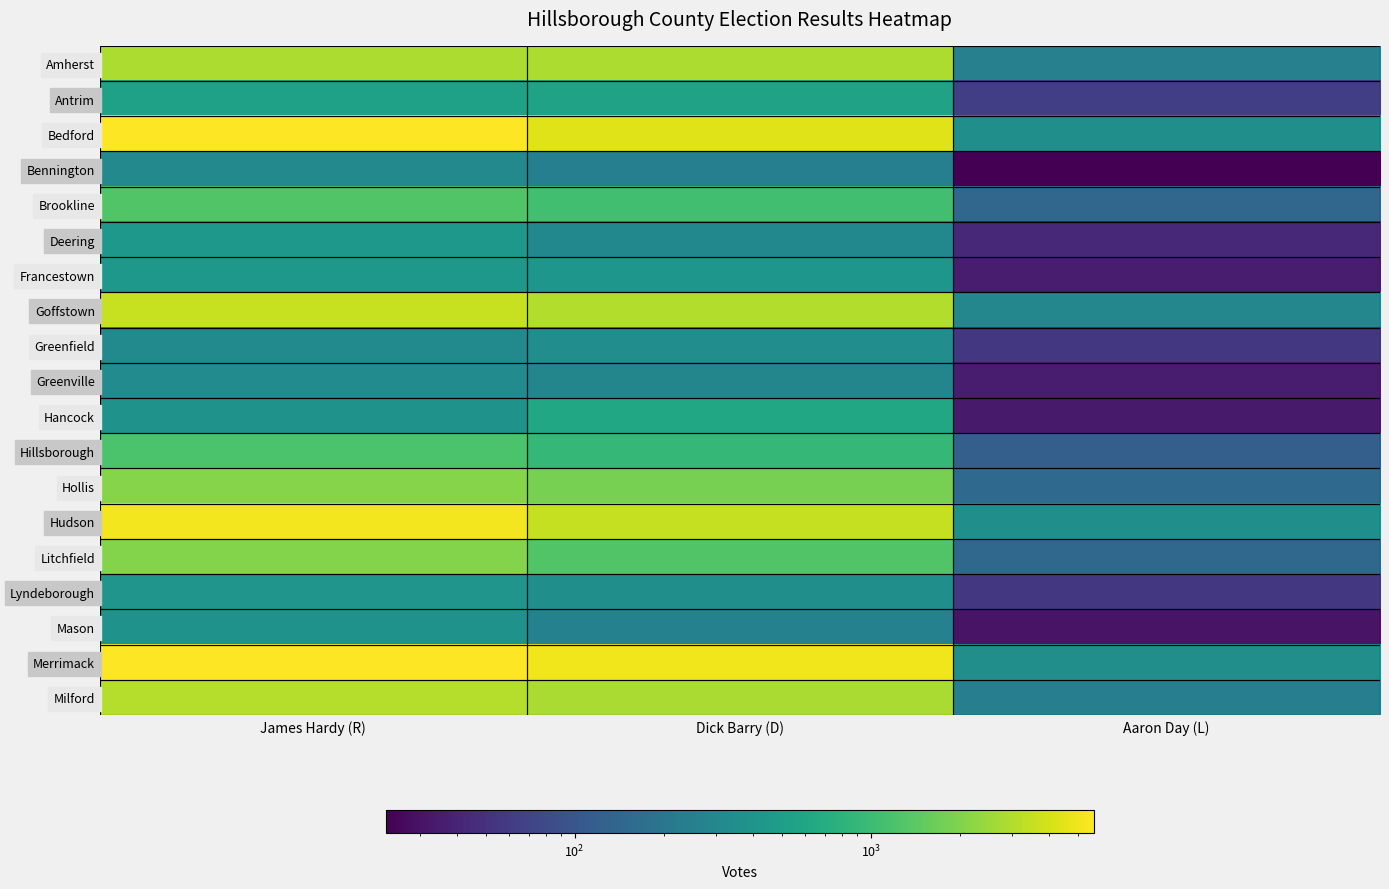

What is the total value across all series at James Hardy (R)?

36203